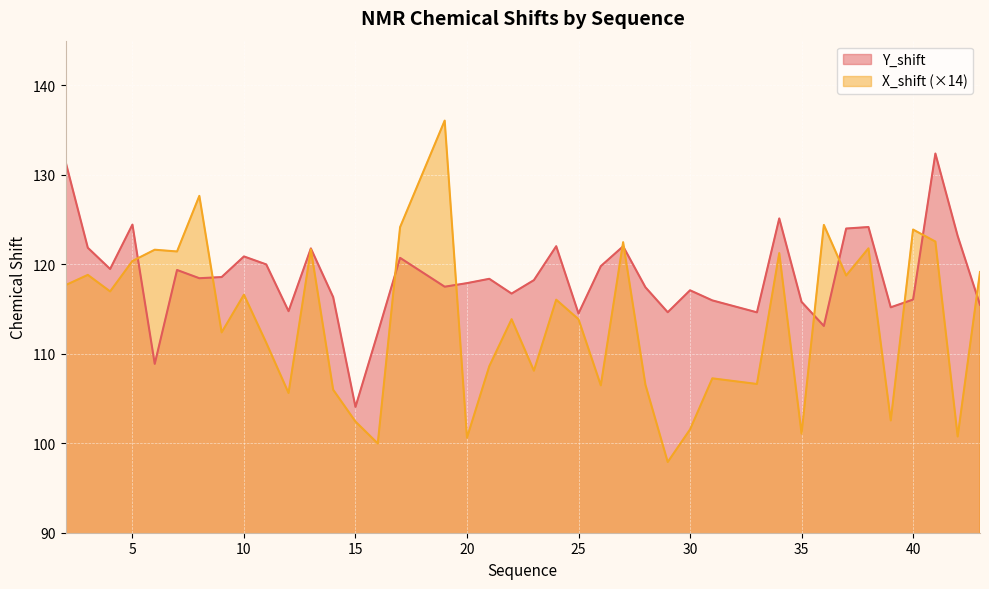

What is the average value of the X_shift series?

113.7